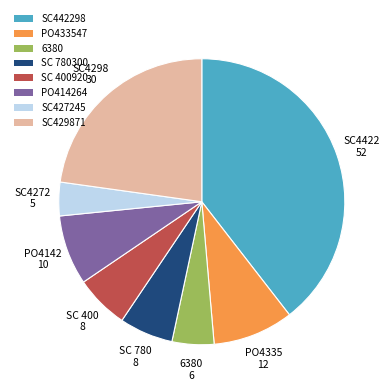

Which category has the smallest portion of the pie?

SC427245